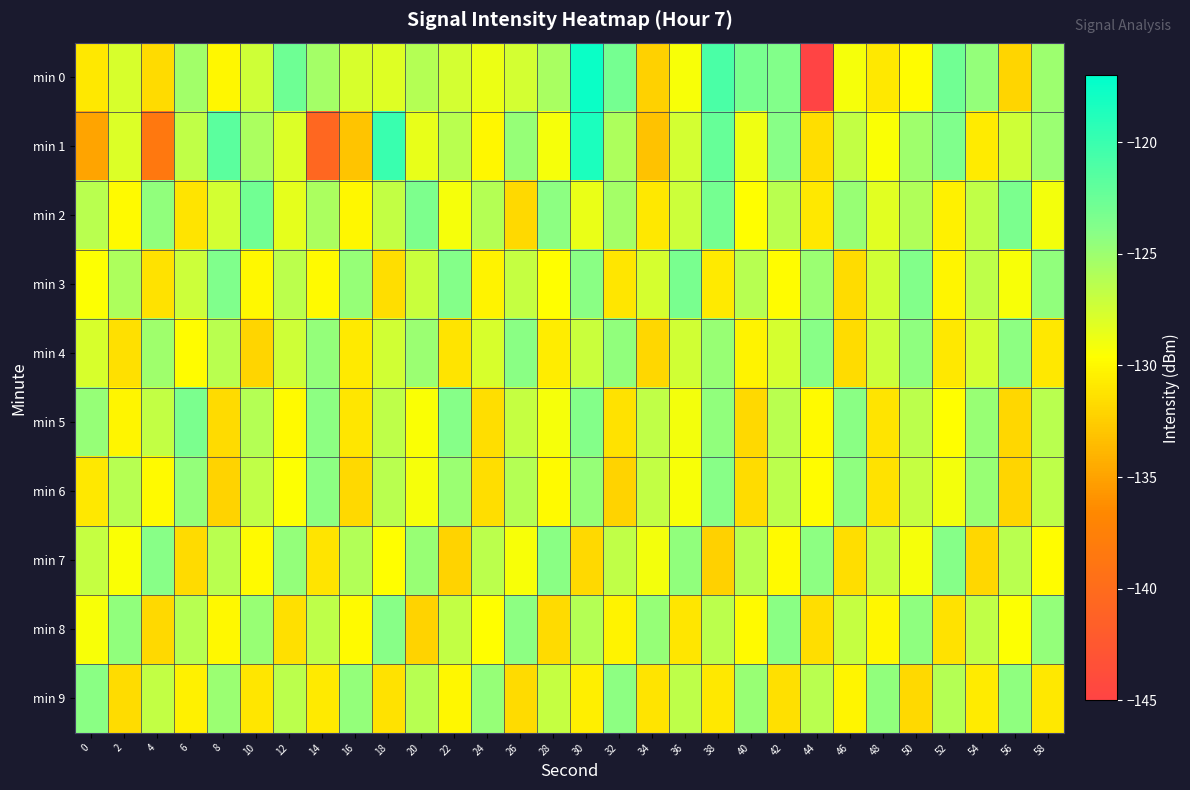

Reading left to right, transcribe all the data shown in this chart.

min 0: 0=-131.0	2=-127.8	4=-131.8	6=-125.3	8=-130.1	10=-127.4	12=-122.7	14=-125.3	16=-127.8	18=-128.1	20=-126.1	22=-127.6	24=-128.8	26=-127.5	28=-125.6	30=-117.6	32=-123.1	34=-132.2	36=-129.3	38=-120.8	40=-123.3	42=-123.8	44=-145.1	46=-129.2	48=-130.9	50=-129.7	52=-122.9	54=-124.6	56=-132.1	58=-125.1
min 1: 0=-134.9	2=-127.9	4=-138.5	6=-126.7	8=-121.7	10=-125.6	12=-128.0	14=-140.6	16=-133.0	18=-120.0	20=-128.5	22=-126.3	24=-130.1	26=-124.7	28=-129.2	30=-118.5	32=-125.8	34=-133.1	36=-127.6	38=-122.3	40=-128.9	42=-124.1	44=-131.5	46=-126.8	48=-129.4	50=-125.2	52=-123.6	54=-130.7	56=-127.3	58=-124.9
min 2: 0=-126.3	2=-129.8	4=-124.5	6=-131.2	8=-127.6	10=-122.9	12=-128.4	14=-125.7	16=-130.1	18=-126.8	20=-123.5	22=-129.2	24=-126.1	26=-131.8	28=-124.3	30=-128.7	32=-125.4	34=-130.9	36=-127.2	38=-123.1	40=-129.6	42=-126.3	44=-131.0	46=-124.8	48=-128.2	50=-125.9	52=-130.4	54=-126.7	56=-123.4	58=-129.1
min 3: 0=-129.5	2=-125.8	4=-131.3	6=-127.2	8=-123.6	10=-130.0	12=-126.5	14=-129.9	16=-124.7	18=-131.5	20=-127.1	22=-123.8	24=-130.3	26=-126.9	28=-129.6	30=-124.2	32=-131.1	34=-127.7	36=-123.3	38=-130.8	40=-126.2	42=-129.7	44=-124.9	46=-131.6	48=-127.4	50=-123.7	52=-130.2	54=-126.6	56=-129.3	58=-124.5
min 4: 0=-127.8	2=-131.4	4=-125.1	6=-129.7	8=-126.4	10=-132.0	12=-127.3	14=-124.6	16=-130.8	18=-127.5	20=-124.9	22=-131.2	24=-127.8	26=-124.2	28=-130.6	30=-127.1	32=-124.5	34=-131.9	36=-127.4	38=-124.8	40=-130.3	42=-127.7	44=-124.1	46=-131.6	48=-127.2	50=-124.4	52=-130.9	54=-127.6	56=-124.3	58=-131.0
min 5: 0=-124.7	2=-130.2	4=-126.8	6=-123.4	8=-131.7	10=-126.1	12=-129.9	14=-124.3	16=-131.1	18=-126.6	20=-129.4	22=-124.0	24=-131.5	26=-126.9	28=-129.2	30=-123.8	32=-131.3	34=-126.7	36=-129.1	38=-124.5	40=-131.8	42=-126.4	44=-129.8	46=-124.2	48=-131.2	50=-126.5	52=-129.6	54=-124.8	56=-131.9	58=-126.3
min 6: 0=-131.0	2=-126.2	4=-129.8	6=-124.6	8=-132.1	10=-126.7	12=-129.5	14=-124.3	16=-131.8	18=-126.4	20=-129.2	22=-124.9	24=-131.5	26=-126.1	28=-129.9	30=-124.7	32=-132.2	34=-126.8	36=-129.3	38=-124.1	40=-131.6	42=-126.5	44=-129.7	46=-124.4	48=-131.3	50=-126.9	52=-129.1	54=-124.8	56=-132.0	58=-126.6
min 7: 0=-126.9	2=-129.4	4=-124.1	6=-131.7	8=-126.3	10=-129.8	12=-124.6	14=-131.2	16=-126.0	18=-129.6	20=-124.8	22=-132.1	24=-126.5	26=-129.3	28=-124.2	30=-131.8	32=-126.7	34=-129.1	36=-124.5	38=-132.3	40=-126.2	42=-129.9	44=-124.3	46=-131.5	48=-126.8	50=-129.2	52=-124.0	54=-131.9	56=-126.4	58=-129.7
min 8: 0=-129.3	2=-124.5	4=-131.8	6=-126.2	8=-130.0	10=-124.8	12=-131.4	14=-126.6	16=-129.9	18=-124.1	20=-132.2	22=-126.8	24=-129.6	26=-124.3	28=-131.7	30=-126.1	32=-130.3	34=-124.7	36=-131.1	38=-126.5	40=-129.8	42=-124.2	44=-131.5	46=-126.9	48=-130.1	50=-124.4	52=-131.3	54=-126.7	56=-129.5	58=-124.6
min 9: 0=-124.2	2=-131.6	4=-126.8	6=-130.4	8=-124.9	10=-131.1	12=-126.5	14=-130.8	16=-124.6	18=-131.3	20=-126.2	22=-130.1	24=-124.7	26=-131.7	28=-126.9	30=-130.5	32=-124.3	34=-131.2	36=-126.6	38=-130.9	40=-124.8	42=-131.4	44=-126.3	46=-130.2	48=-124.5	50=-131.8	52=-126.1	54=-130.7	56=-124.4	58=-131.0